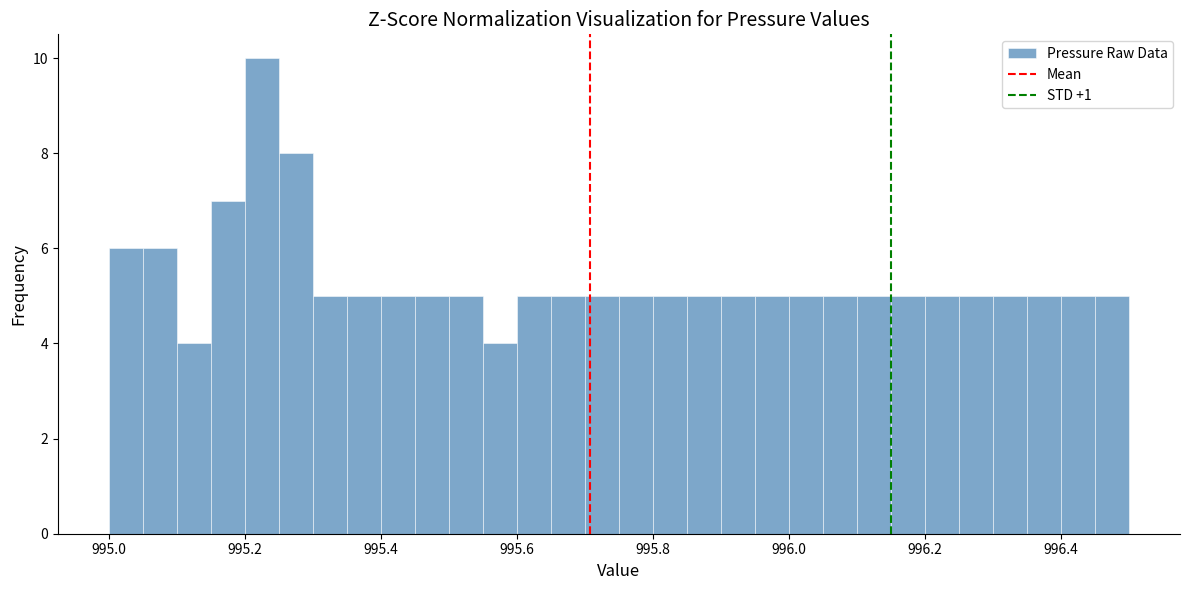

Around what value on the x-axis is the tallest bar? Give the approximate position of its centre, as read against the axis.

995.22